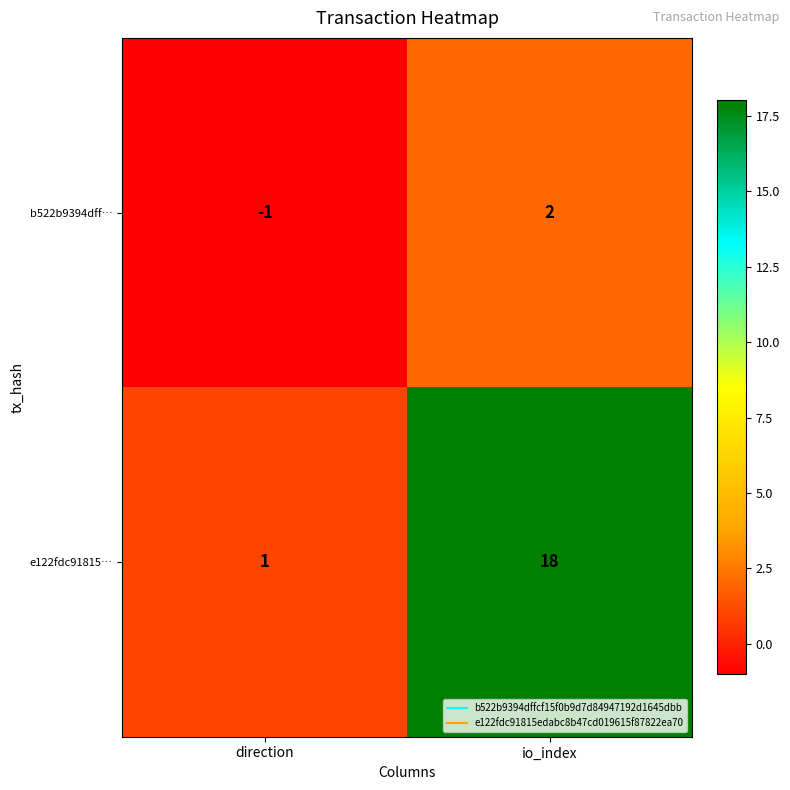

Reading right to left, transcribe all the data shown in this chart.

b522b9394dff…: 2	-1
e122fdc91815…: 18	1